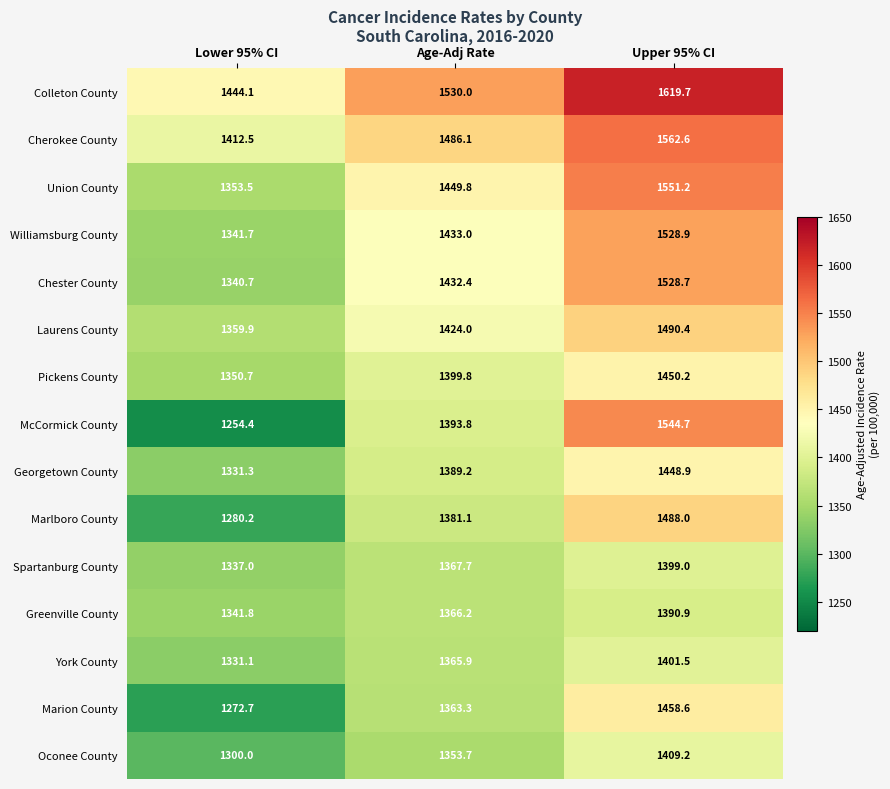

At which category is the sum across all series the highest?

Upper 95% CI